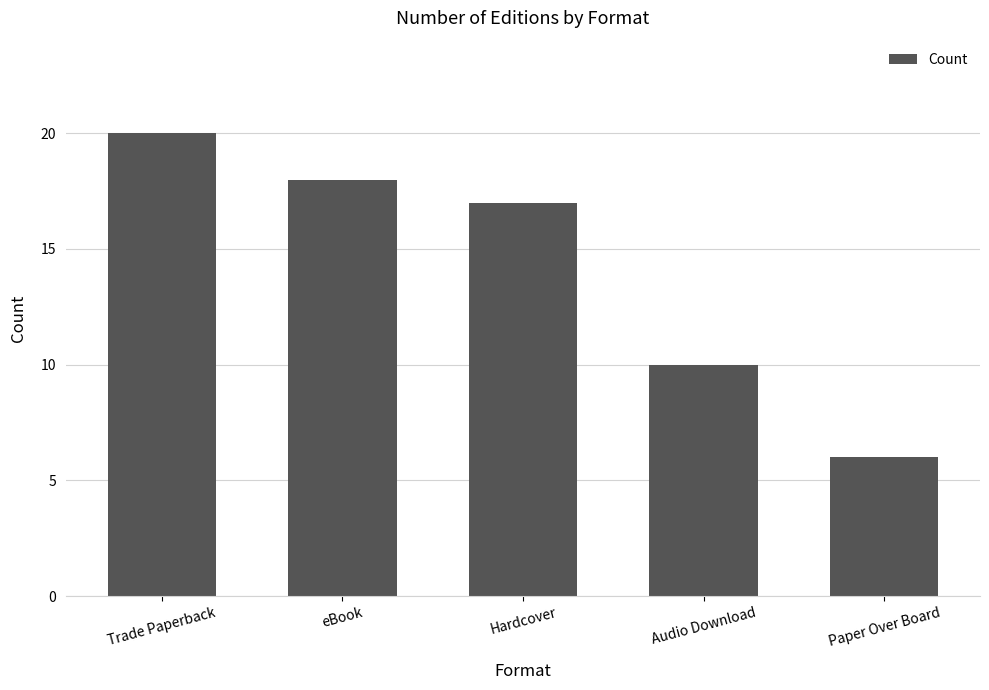

What is the difference between the second highest and second lowest values?

8